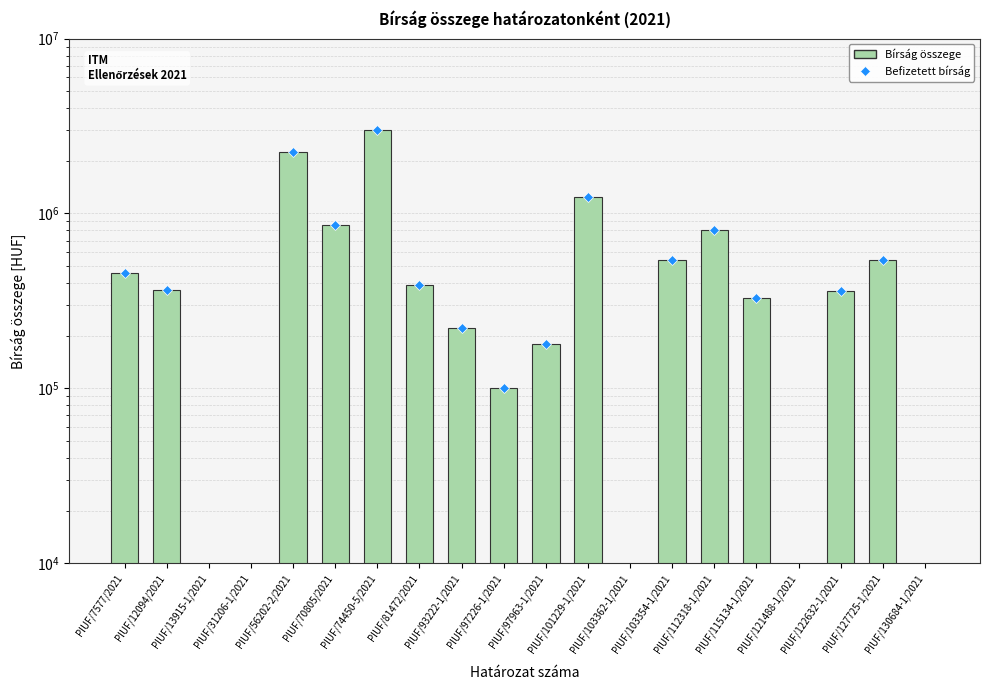

Where does the Befizetett bírság series first go above 545000?

PIUF/56202-2/2021